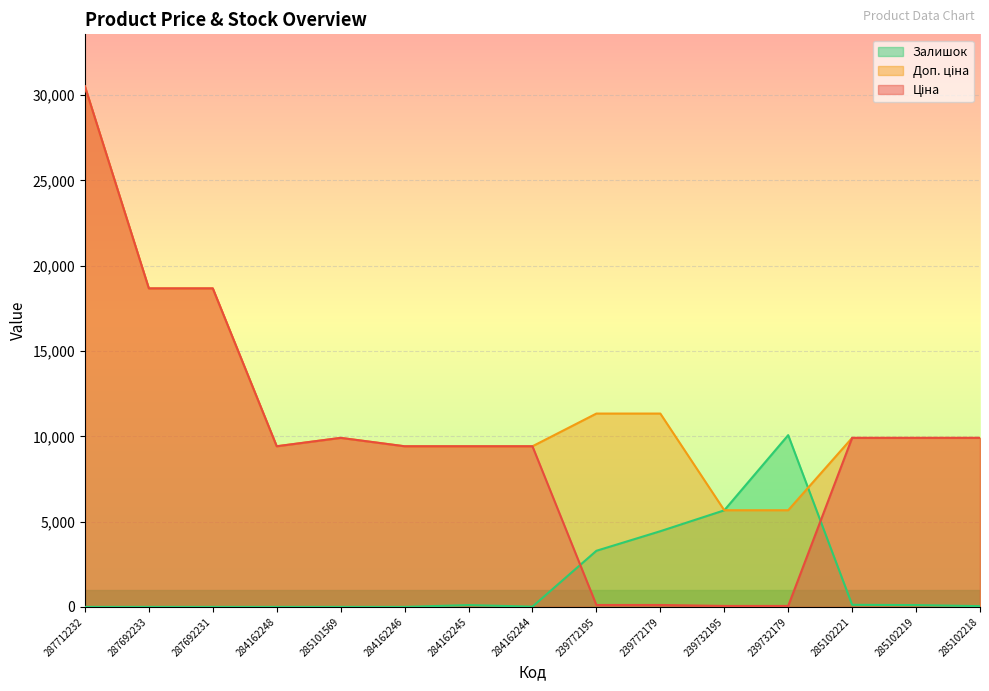

Does the chart display data point markers on the line(s)?

No